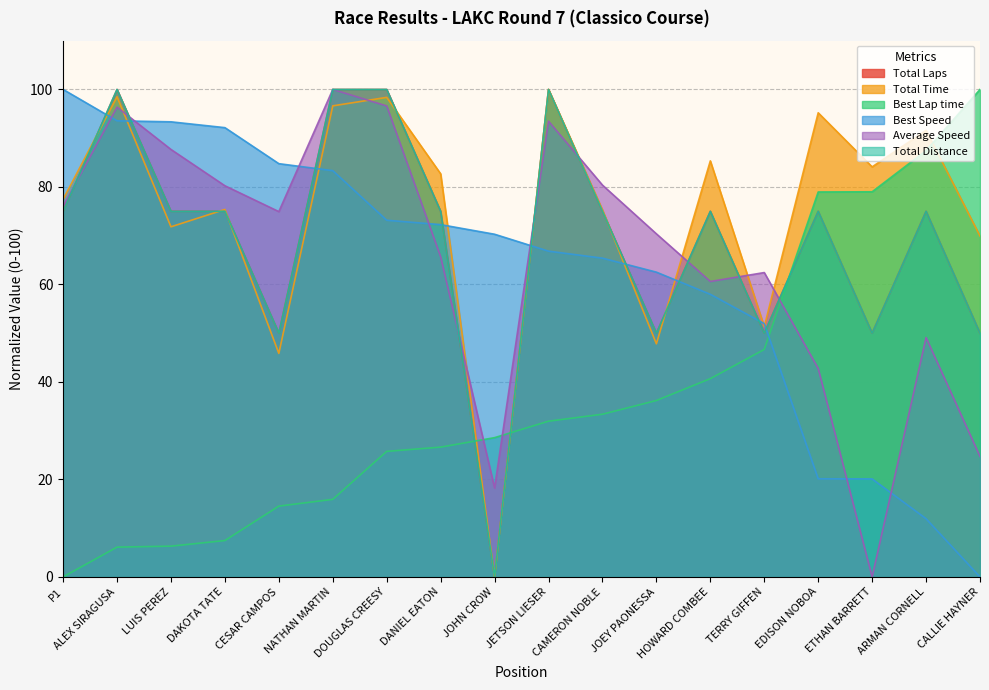

Reading right to left, what are all the values shown in this chart?

Total Laps: CALLIE HAYNER=50.0	ARMAN CORNELL=75.0	ETHAN BARRETT=50.0	EDISON NOBOA=75.0	TERRY GIFFEN=50.0	HOWARD COMBEE=75.0	JOEY PAONESSA=50.0	CAMERON NOBLE=75.0	JETSON LIESER=100.0	JOHN CROW=0.0	DANIEL EATON=75.0	DOUGLAS CREESY=100.0	NATHAN MARTIN=100.0	CESAR CAMPOS=50.0	DAKOTA TATE=75.0	LUIS PEREZ=75.0	ALEX SIRAGUSA=100.0	P1=75.0
Total Time: CALLIE HAYNER=69.9	ARMAN CORNELL=91.6	ETHAN BARRETT=84.1	EDISON NOBOA=95.2	TERRY GIFFEN=51.3	HOWARD COMBEE=85.3	JOEY PAONESSA=47.8	CAMERON NOBLE=75.3	JETSON LIESER=100.0	JOHN CROW=0.0	DANIEL EATON=82.7	DOUGLAS CREESY=98.4	NATHAN MARTIN=96.6	CESAR CAMPOS=45.9	DAKOTA TATE=75.4	LUIS PEREZ=71.8	ALEX SIRAGUSA=98.5	P1=77.5
Best Lap time: CALLIE HAYNER=100.0	ARMAN CORNELL=87.5	ETHAN BARRETT=79.0	EDISON NOBOA=79.0	TERRY GIFFEN=46.7	HOWARD COMBEE=40.7	JOEY PAONESSA=36.2	CAMERON NOBLE=33.4	JETSON LIESER=31.9	JOHN CROW=28.6	DANIEL EATON=26.6	DOUGLAS CREESY=25.8	NATHAN MARTIN=15.9	CESAR CAMPOS=14.5	DAKOTA TATE=7.5	LUIS PEREZ=6.3	ALEX SIRAGUSA=6.1	P1=0.0
Best Speed: CALLIE HAYNER=0.0	ARMAN CORNELL=11.9	ETHAN BARRETT=20.1	EDISON NOBOA=20.1	TERRY GIFFEN=52.0	HOWARD COMBEE=58.0	JOEY PAONESSA=62.5	CAMERON NOBLE=65.4	JETSON LIESER=66.8	JOHN CROW=70.3	DANIEL EATON=72.3	DOUGLAS CREESY=73.2	NATHAN MARTIN=83.3	CESAR CAMPOS=84.8	DAKOTA TATE=92.2	LUIS PEREZ=93.4	ALEX SIRAGUSA=93.6	P1=100.0
Average Speed: CALLIE HAYNER=24.7	ARMAN CORNELL=49.1	ETHAN BARRETT=0.0	EDISON NOBOA=42.8	TERRY GIFFEN=62.4	HOWARD COMBEE=60.6	JOEY PAONESSA=70.4	CAMERON NOBLE=80.4	JETSON LIESER=93.5	JOHN CROW=18.2	DANIEL EATON=65.7	DOUGLAS CREESY=96.6	NATHAN MARTIN=100.0	CESAR CAMPOS=74.9	DAKOTA TATE=80.2	LUIS PEREZ=87.7	ALEX SIRAGUSA=96.4	P1=76.0
Total Distance: CALLIE HAYNER=50.0	ARMAN CORNELL=75.0	ETHAN BARRETT=50.0	EDISON NOBOA=75.0	TERRY GIFFEN=50.0	HOWARD COMBEE=75.0	JOEY PAONESSA=50.0	CAMERON NOBLE=75.0	JETSON LIESER=100.0	JOHN CROW=0.0	DANIEL EATON=75.0	DOUGLAS CREESY=100.0	NATHAN MARTIN=100.0	CESAR CAMPOS=50.0	DAKOTA TATE=75.0	LUIS PEREZ=75.0	ALEX SIRAGUSA=100.0	P1=75.0